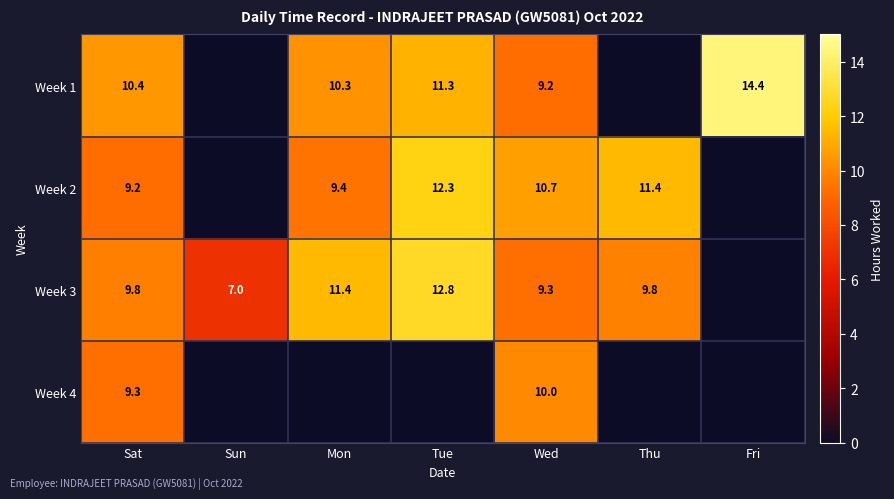

What is the difference between the Week 2 values at Tue and Thu?

0.9